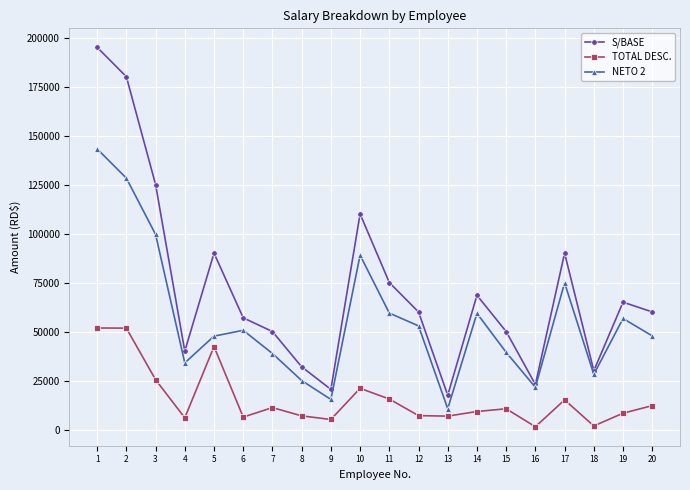

Where does the TOTAL DESC. series first go above 10609?

1